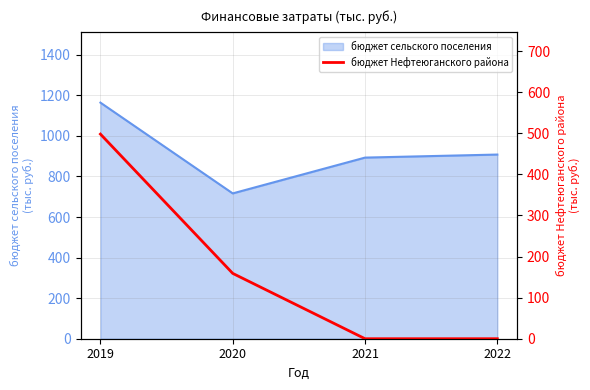

The value at 2019 is 498.2. True or false?

True